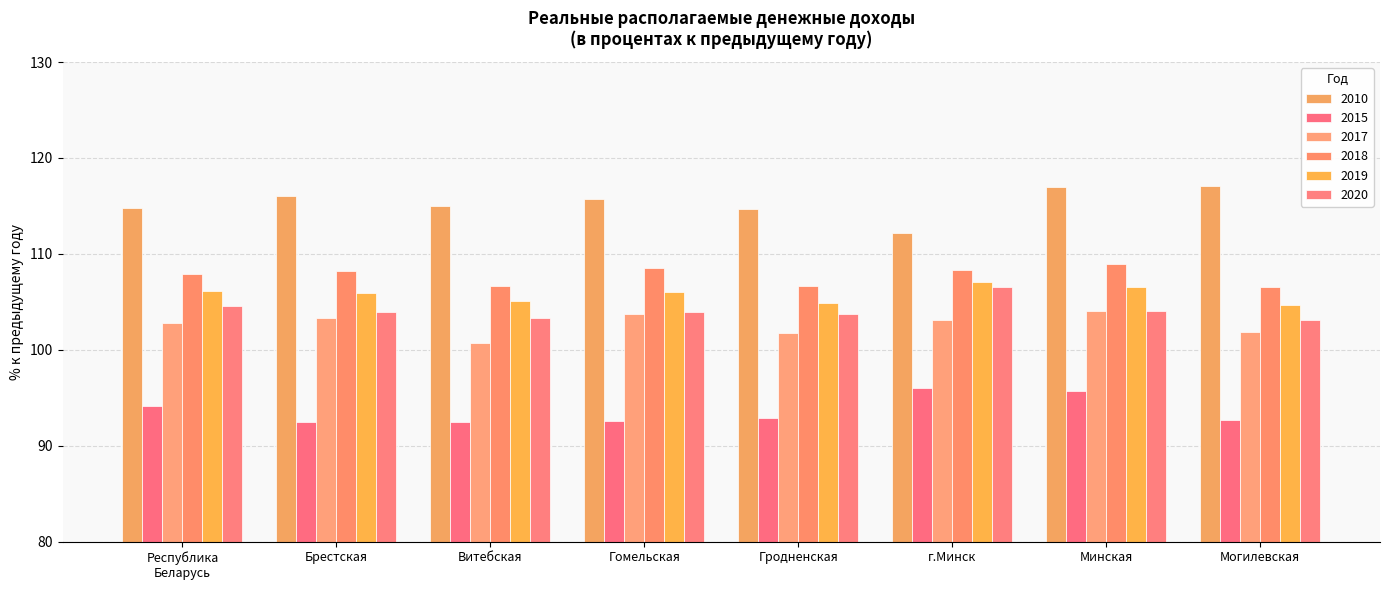

List the labels in order of 2015 value, largest first.

г.Минск, Минская, Республика
Беларусь, Гродненская, Могилевская, Гомельская, Брестская, Витебская